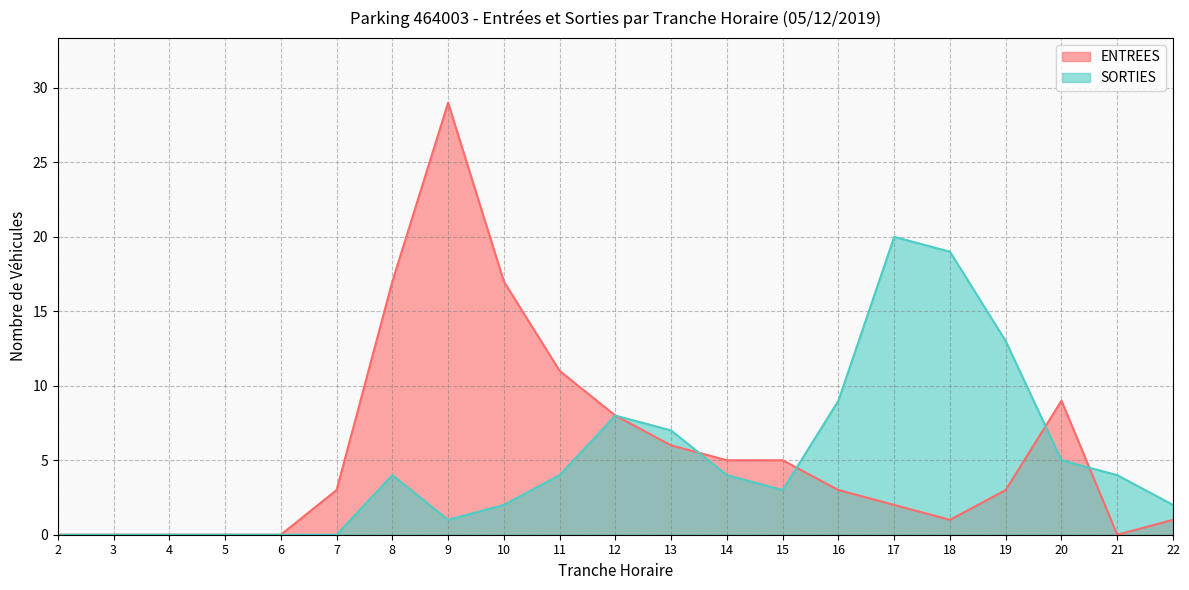

List the labels in order of ENTREES value, smallest first.

2, 3, 4, 5, 6, 21, 18, 22, 17, 7, 16, 19, 14, 15, 13, 12, 20, 11, 8, 10, 9